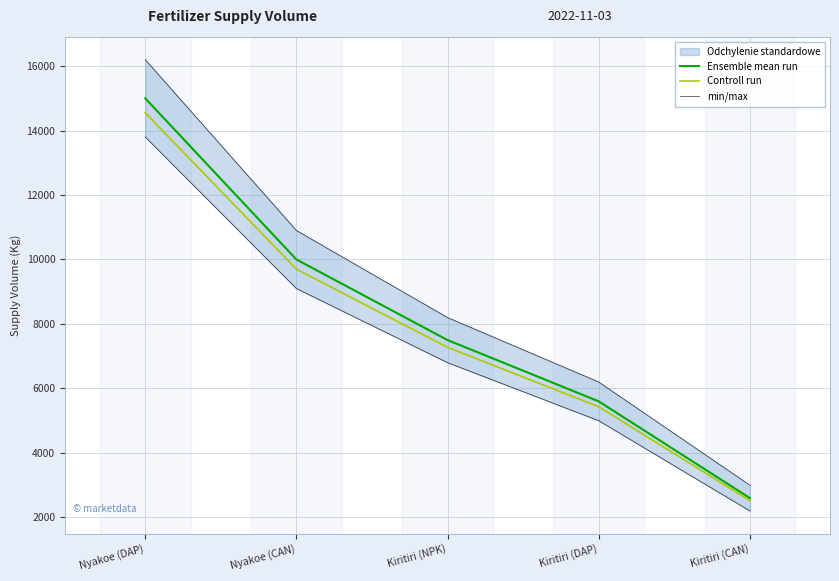

Which category has the highest value in the Ensemble mean run series?

Nyakoe (DAP)